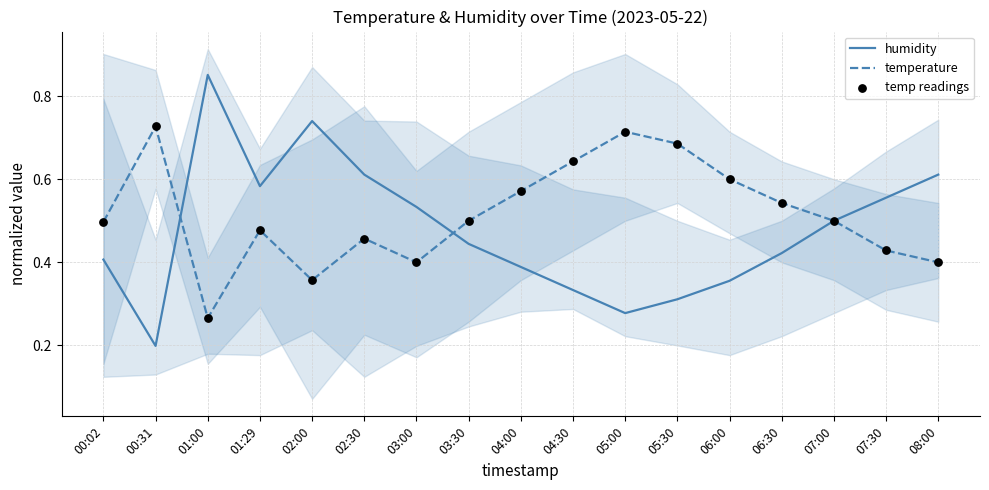

Which series reaches the minimum Y coordinate?

humidity